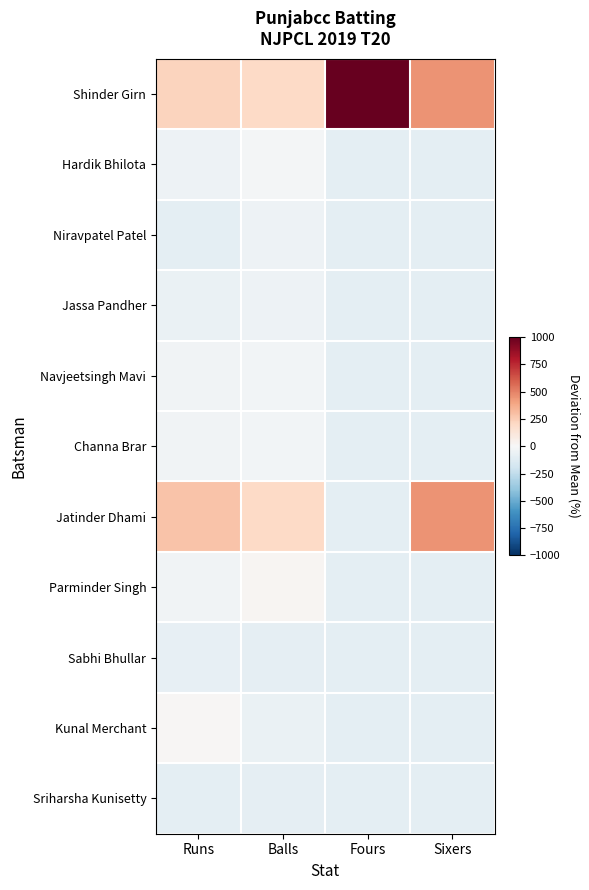

At Runs, list the series in order from largest to smallest.

Jatinder Dhami, Shinder Girn, Kunal Merchant, Navjeetsingh Mavi, Channa Brar, Parminder Singh, Hardik Bhilota, Jassa Pandher, Sabhi Bhullar, Niravpatel Patel, Sriharsha Kunisetty